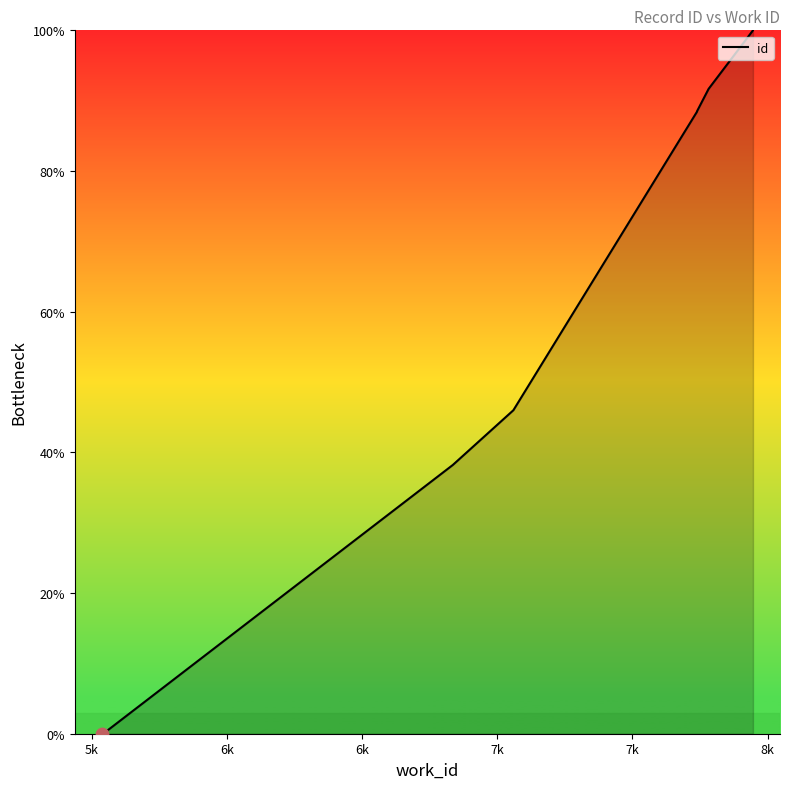

Approximately how many times larger is the value at 6k compared to 6k?

1.2